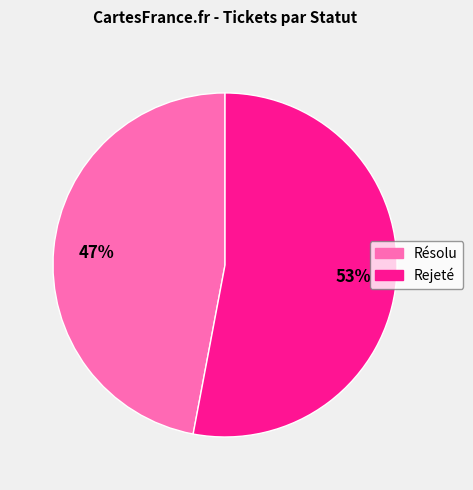

Does Rejeté account for over 50% of the chart?

Yes